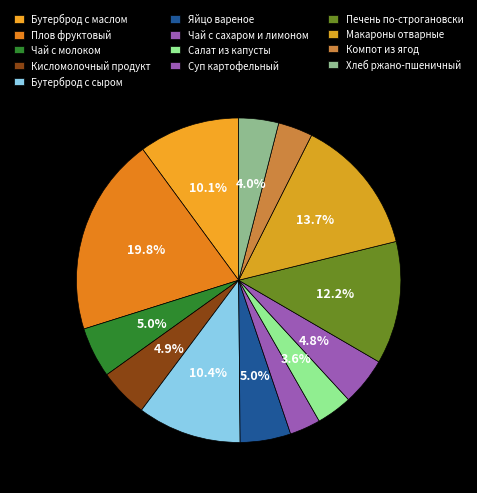

Rank the categories by value from highest to lowest.

Плов фруктовый, Макароны отварные, Печень по-строгановски, Бутерброд с сыром, Бутерброд с маслом, Яйцо вареное, Чай с молоком, Кисломолочный продукт, Суп картофельный, Хлеб ржано-пшеничный, Салат из капусты, Компот из ягод, Чай с сахаром и лимоном